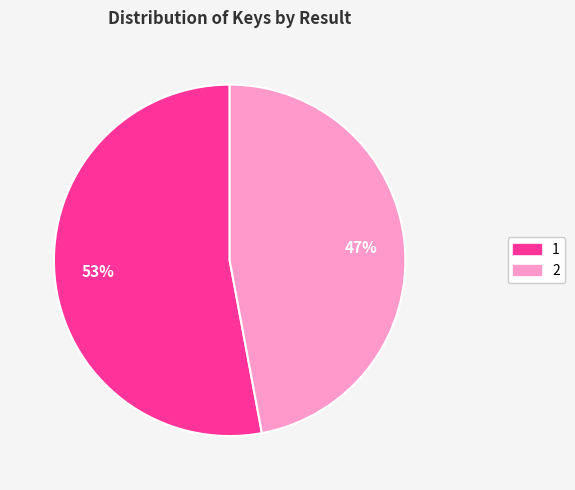

Approximately how many times larger is the value at 2 compared to 1?

0.9